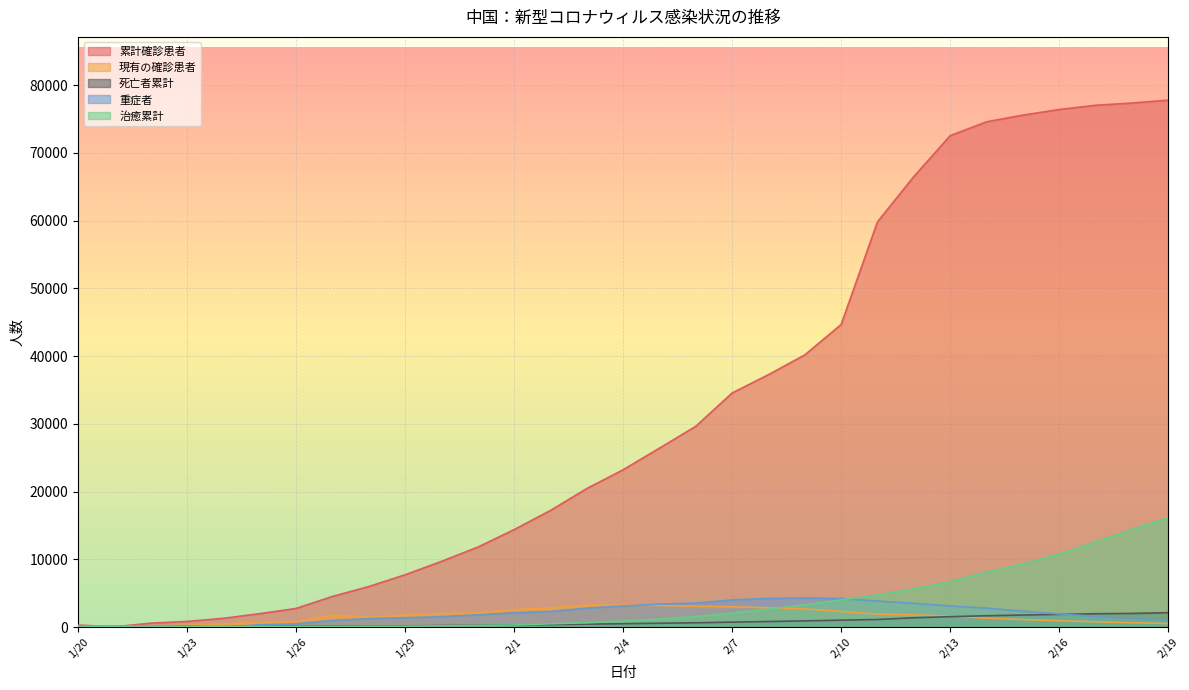

At which label does 治癒累計 reach its peak?

2/19